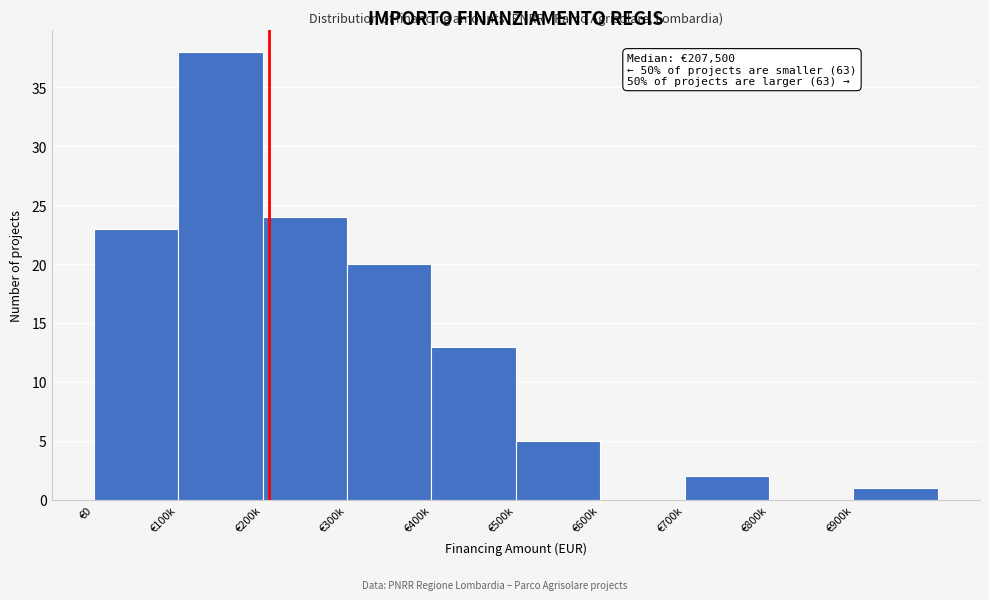

Reading left to right, extract all data points from this chart.

€0=23	€100k=38	€200k=24	€300k=20	€400k=13	€500k=5	€600k=0	€700k=2	€800k=0	€900k=1